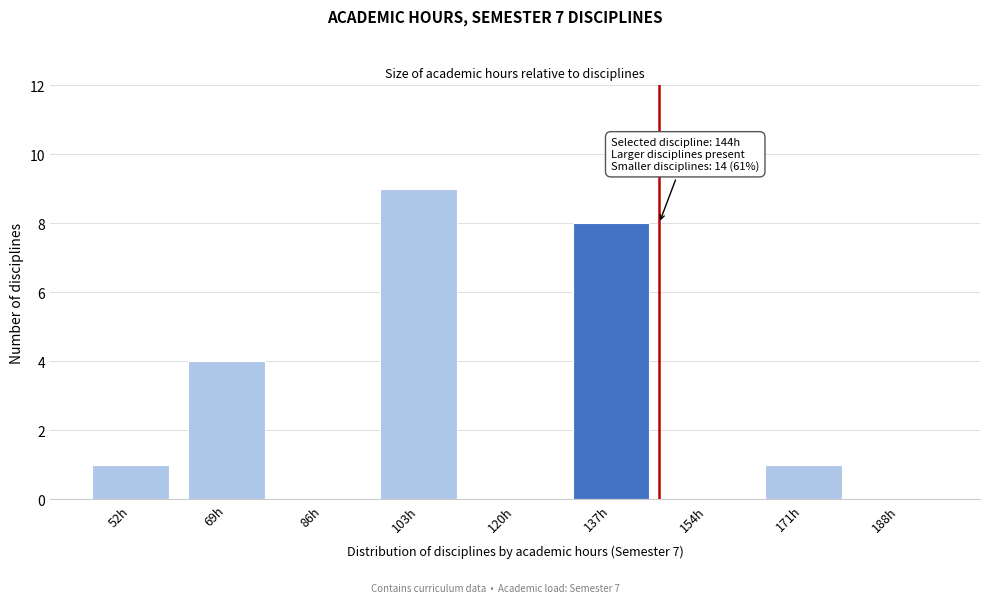

Reading right to left, list all the values displayed in this chart.

188h=0	171h=1	154h=0	137h=8	120h=0	103h=9	86h=0	69h=4	52h=1